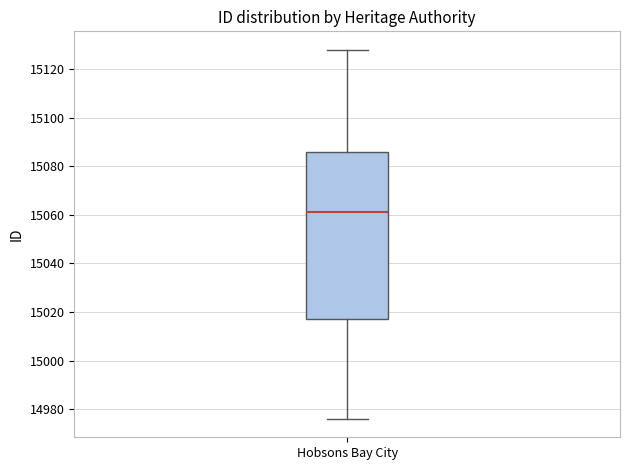

Transcribe this box plot: give where the median line is, the range the box spans, and where the two whiskers end, as read against the y-axis. The values are not printed on the chart, so give them approximately, as read against the axis.

median 15062, box 15018 to 15086, whiskers 14976 to 15128